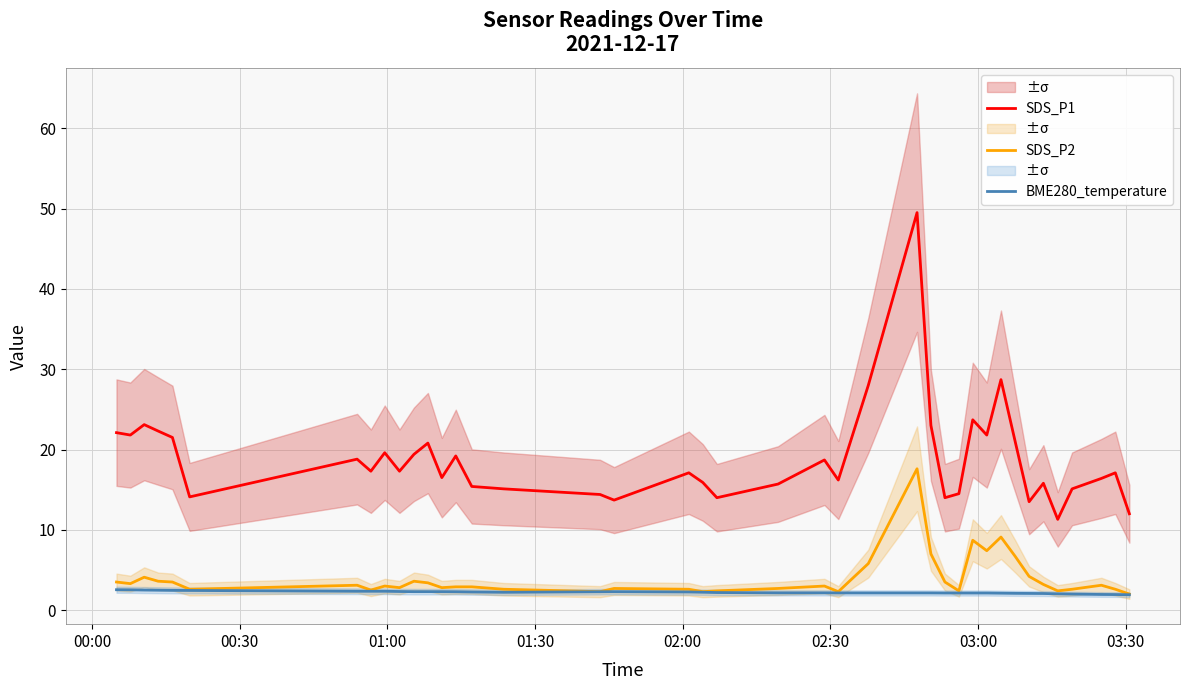

Reading left to right, list all the values displayed in this chart.

SDS_P1: 22.1	21.8	23.1	22.3	21.5	14.1	18.8	17.3	19.6	17.3	19.4	20.8	16.5	19.2	15.4	15.1	14.4	13.7	17.1	15.9	14.0	15.7	18.7	16.2	28.0	49.5	23.0	14.0	14.5	23.7	21.8	28.7	21.0	13.5	15.8	11.3	15.1	16.4	17.1	12.0
SDS_P2: 3.5	3.3	4.1	3.6	3.5	2.6	3.1	2.5	3.0	2.8	3.6	3.4	2.8	2.9	2.9	2.6	2.3	2.7	2.6	2.3	2.4	2.7	3.0	2.3	5.8	17.6	7.0	3.5	2.4	8.7	7.4	9.1	6.7	4.2	3.2	2.4	2.6	3.1	2.6	2.0
BME280_temperature: 2.5	2.5	2.5	2.5	2.5	2.5	2.4	2.4	2.4	2.3	2.3	2.3	2.3	2.3	2.3	2.2	2.3	2.3	2.3	2.2	2.2	2.1	2.1	2.1	2.1	2.1	2.1	2.1	2.1	2.1	2.1	2.1	2.1	2.1	2.1	2.0	2.0	1.9	1.9	1.9